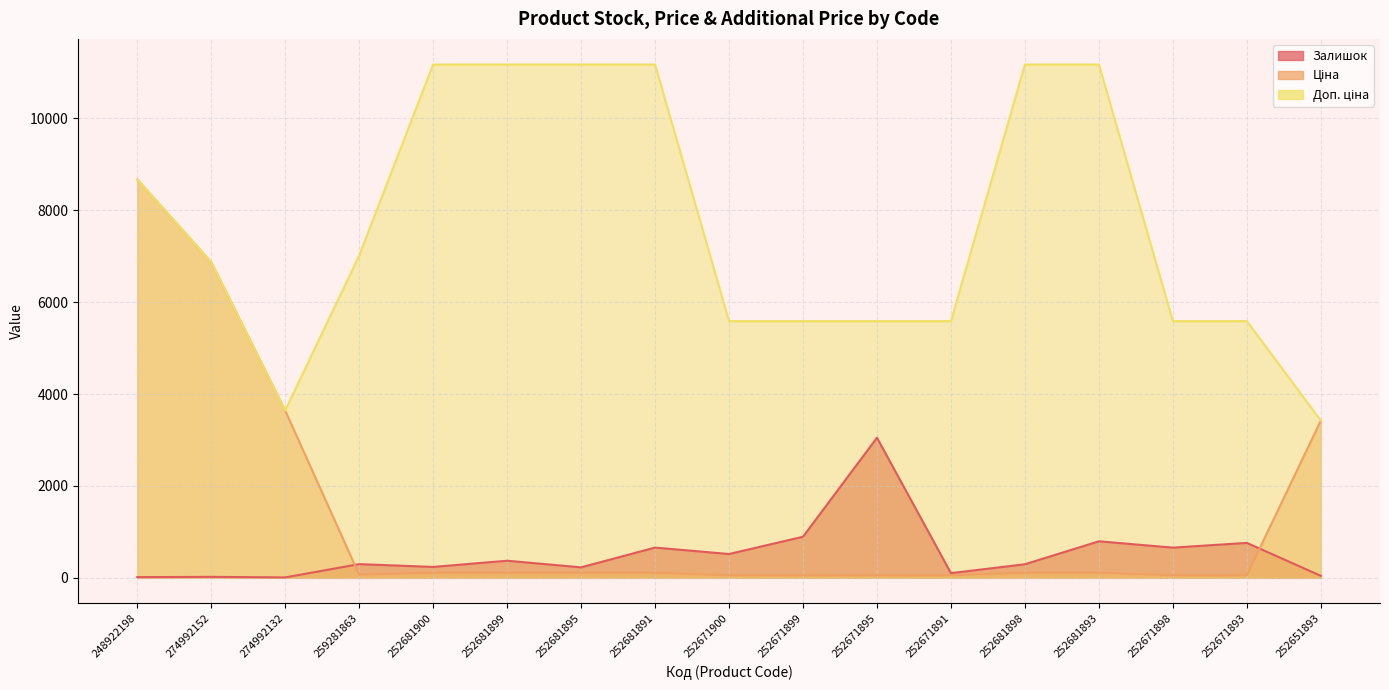

What is the spread (max minus min) of values at 252681895?

11057.3